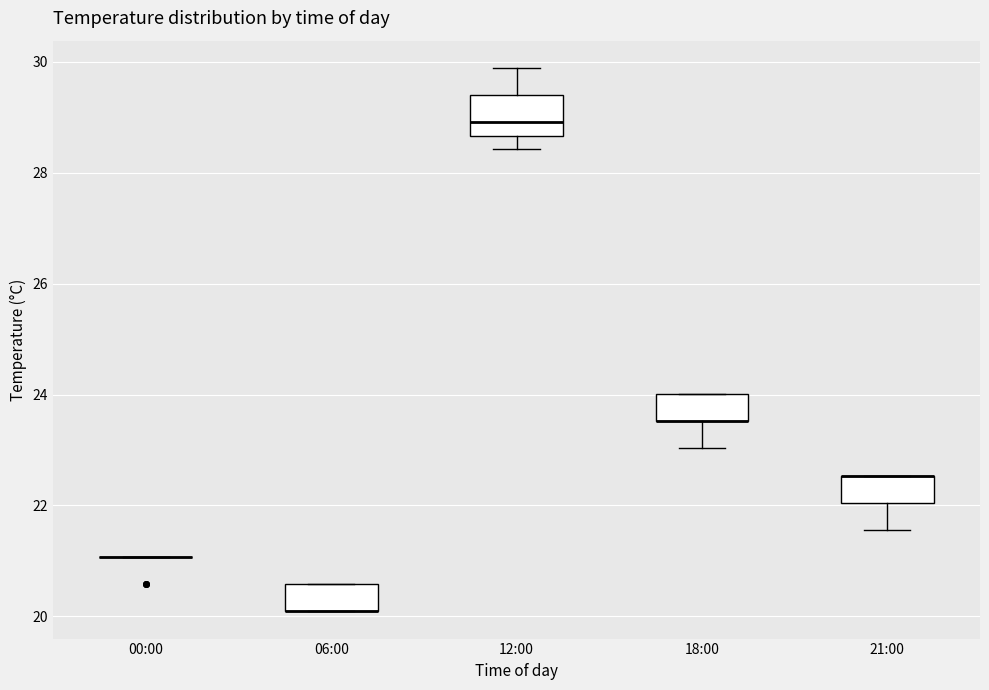

Where does the lower whisker of the box for 18:00 end on the y-axis? The values are not printed on the chart, so give them approximately, as read against the axis.

23.0